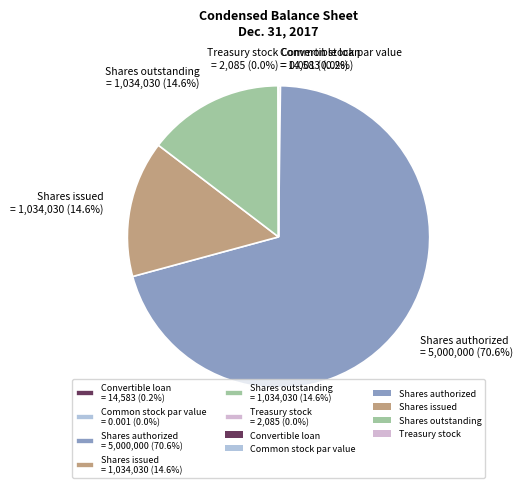

Is it true that Convertible loan is 1% of the pie?

False